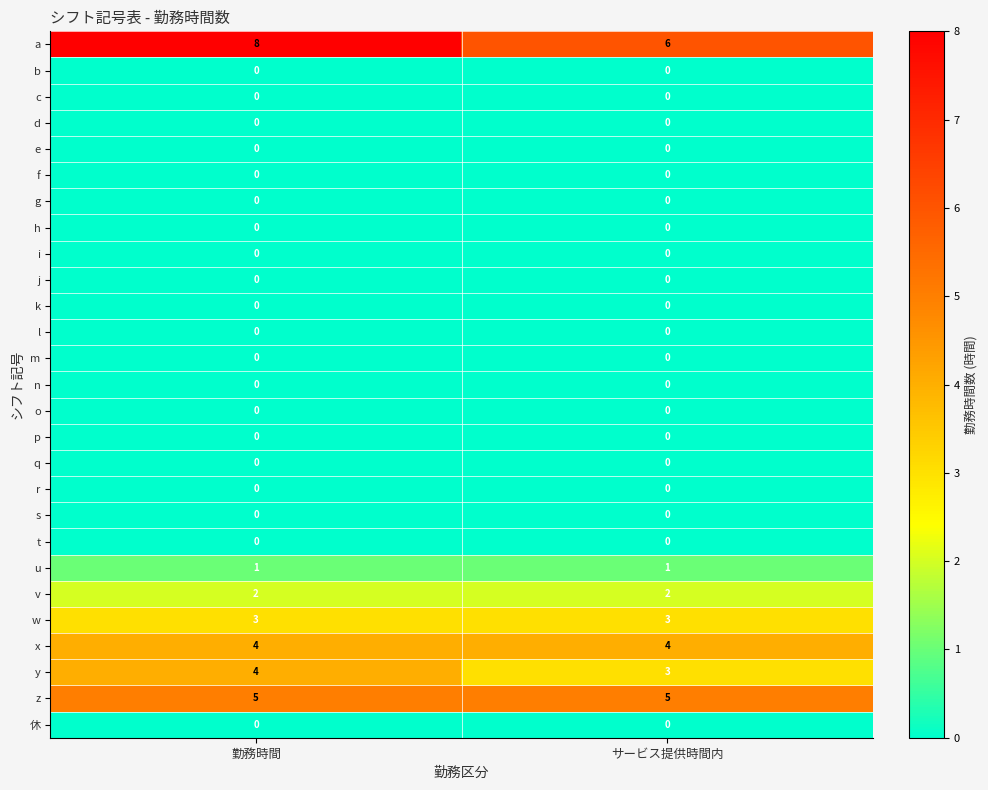

Which series has the largest total across all categories?

a